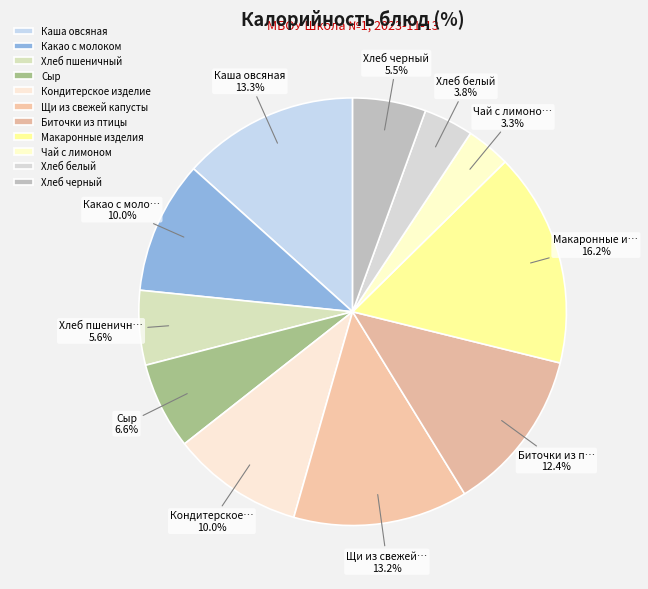

How much of the chart is everything except Хлеб белый?

96.2%